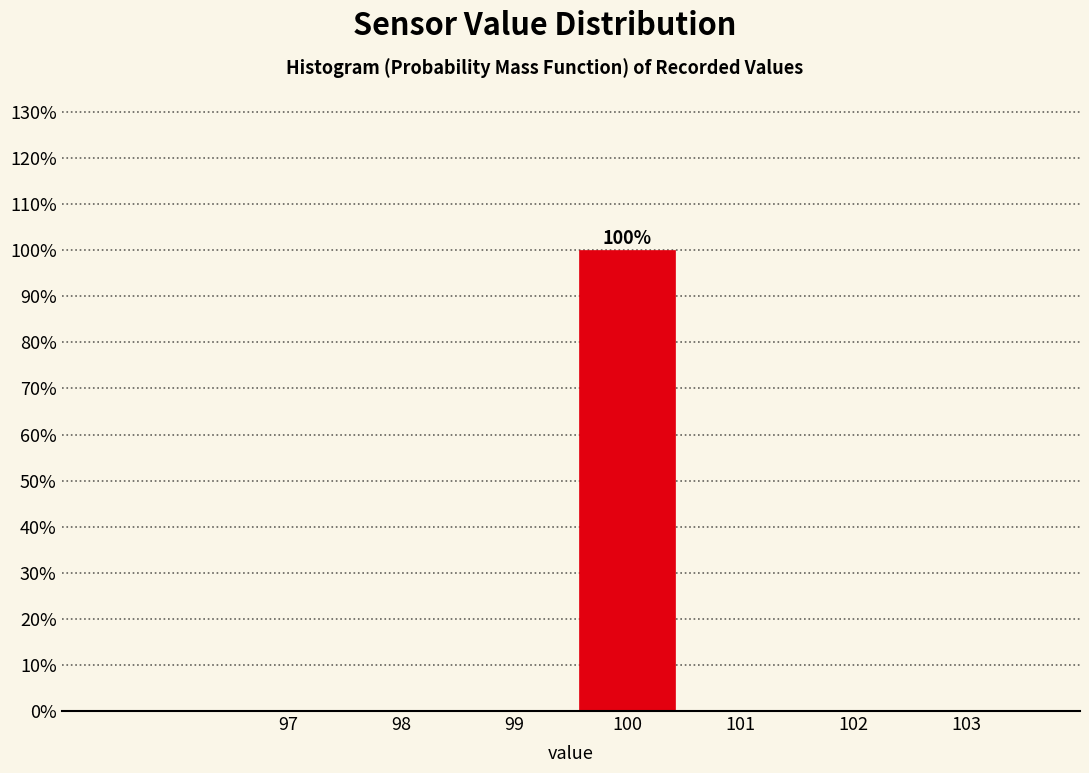

Over which range of the x-axis is the bar tallest?

99.5 to 100.5